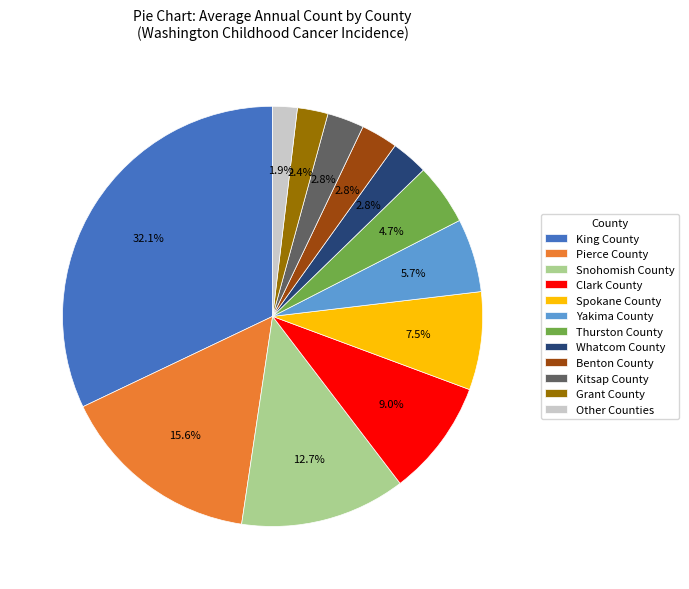

How many segments does this pie chart have?

12